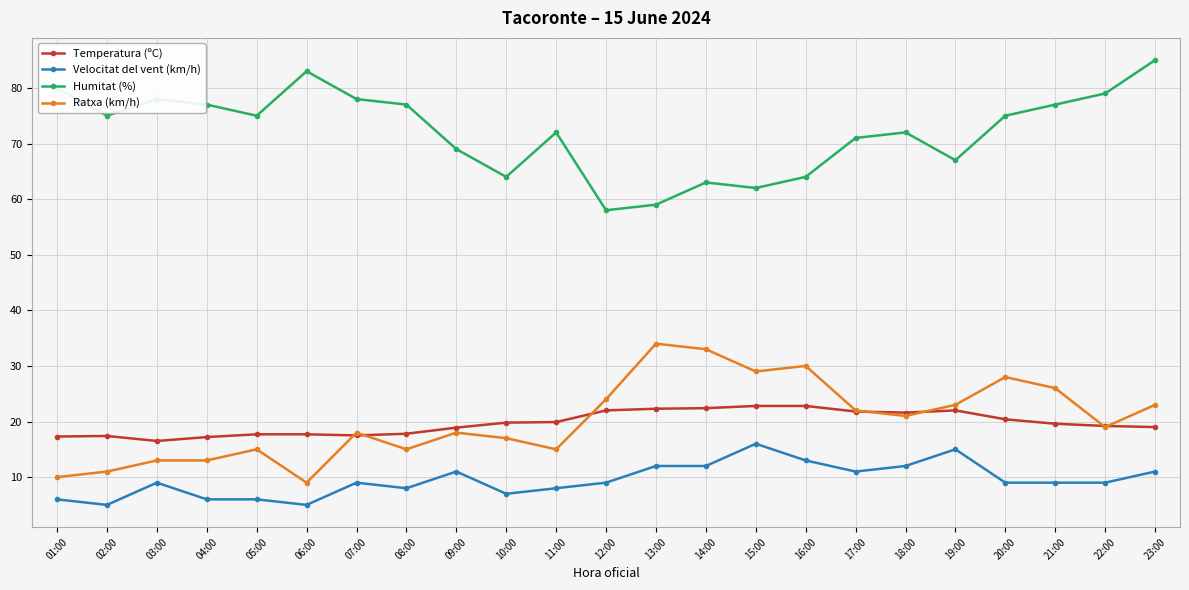

How many lines are shown in the chart?

4